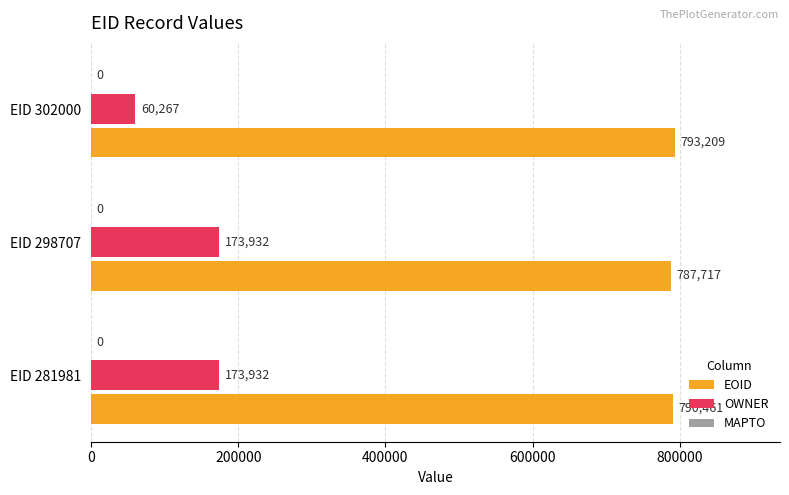

Which category has the highest value across all series?

EID 302000